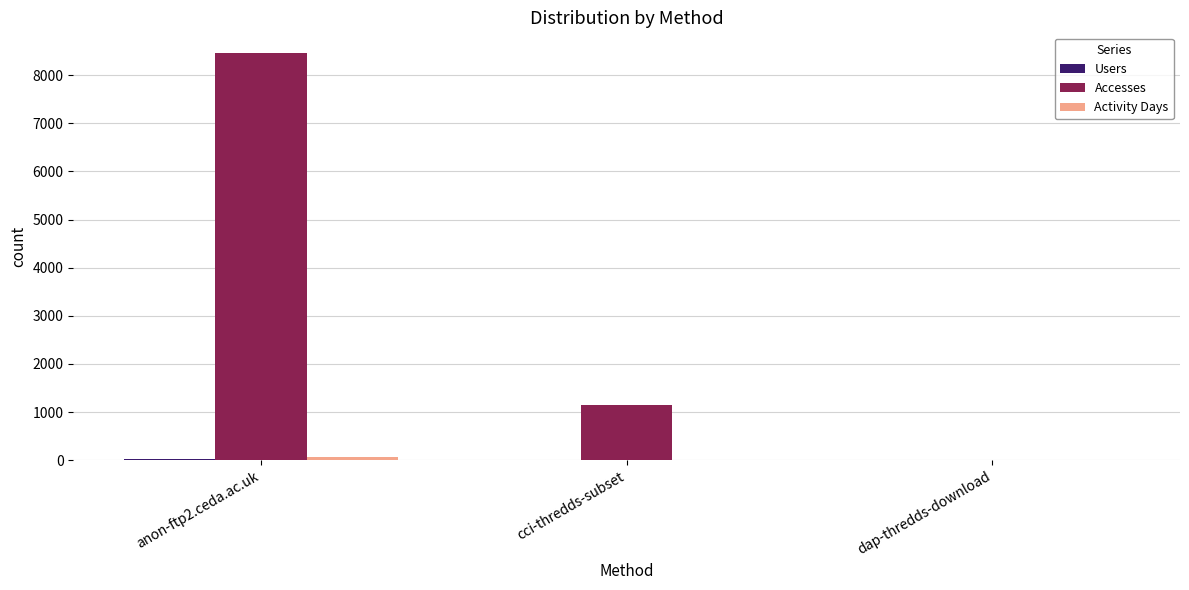

Which series has the largest total across all categories?

Accesses